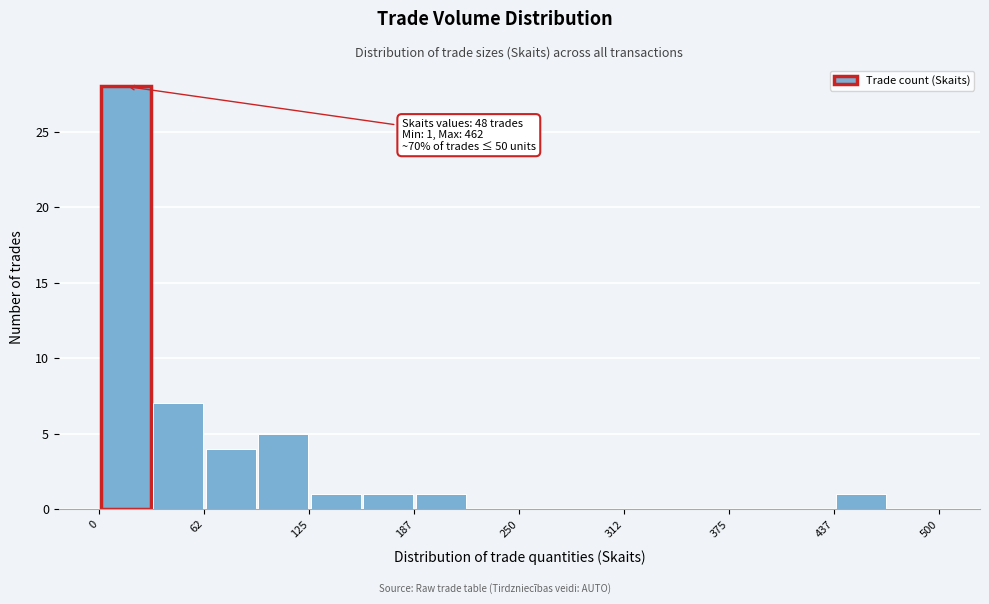

Around what value on the x-axis is the tallest bar? Give the approximate position of its centre, as read against the axis.

20